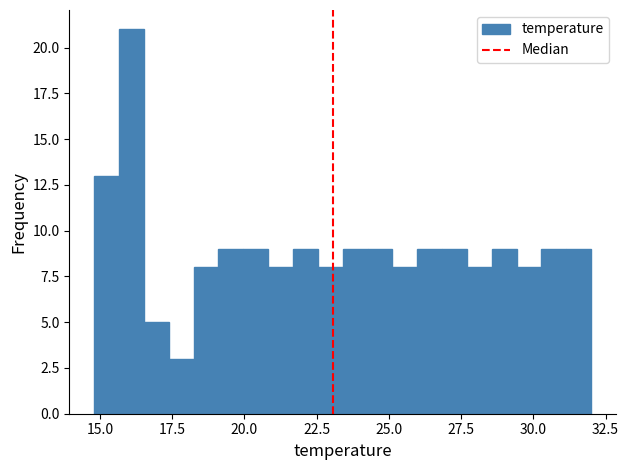

Read against the x-axis, roughly where is the centre of the tallest bar?

16.0